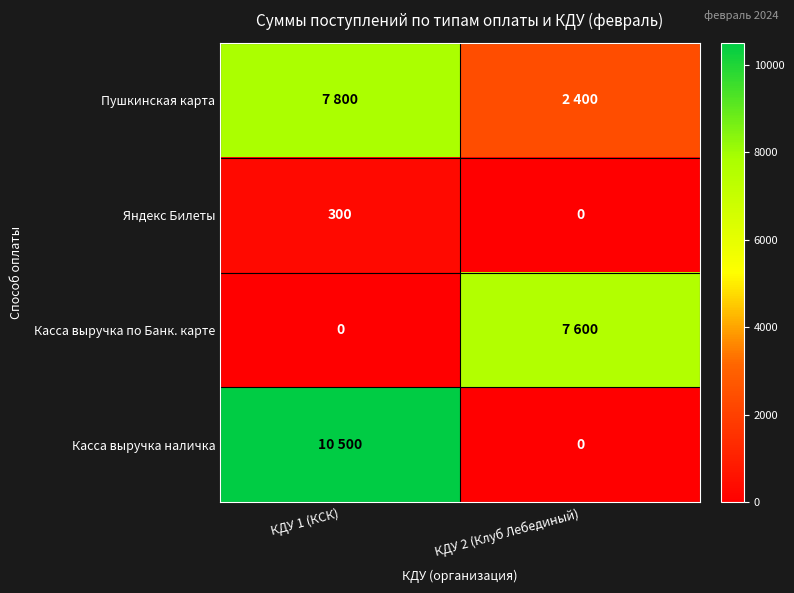

Read the Яндекс Билеты value at КДУ 1 (КСК), to the nearest 5.

300